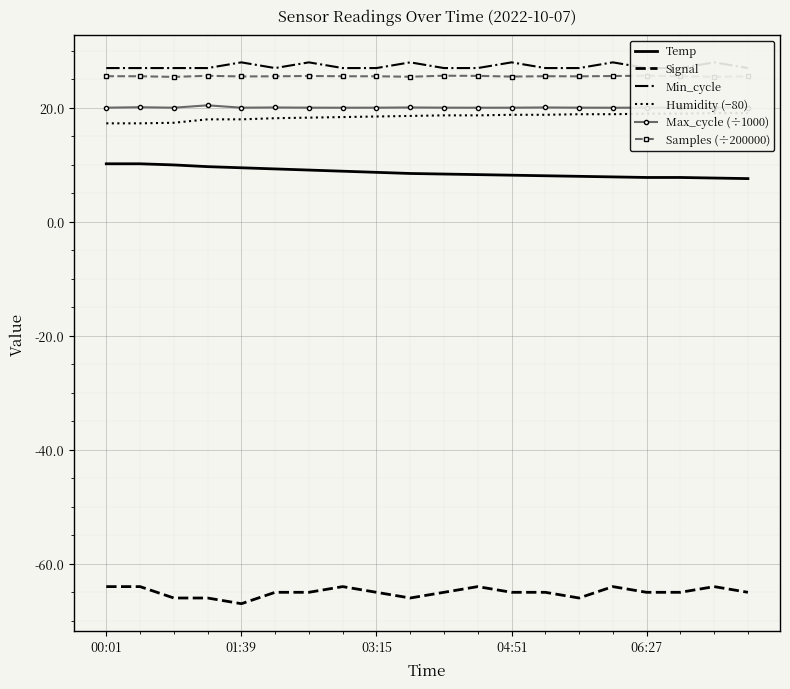

True or false: Temp and Min_cycle intersect in this chart.

False